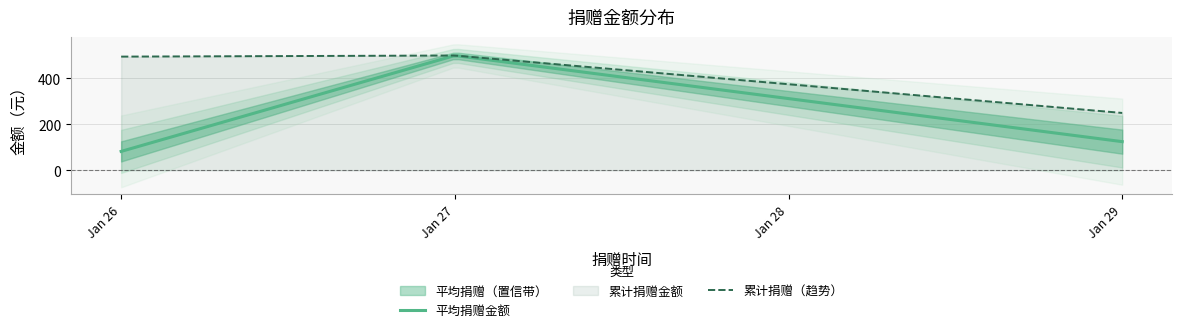

True or false: the data shows 155.8 at 2020-01-26.

False